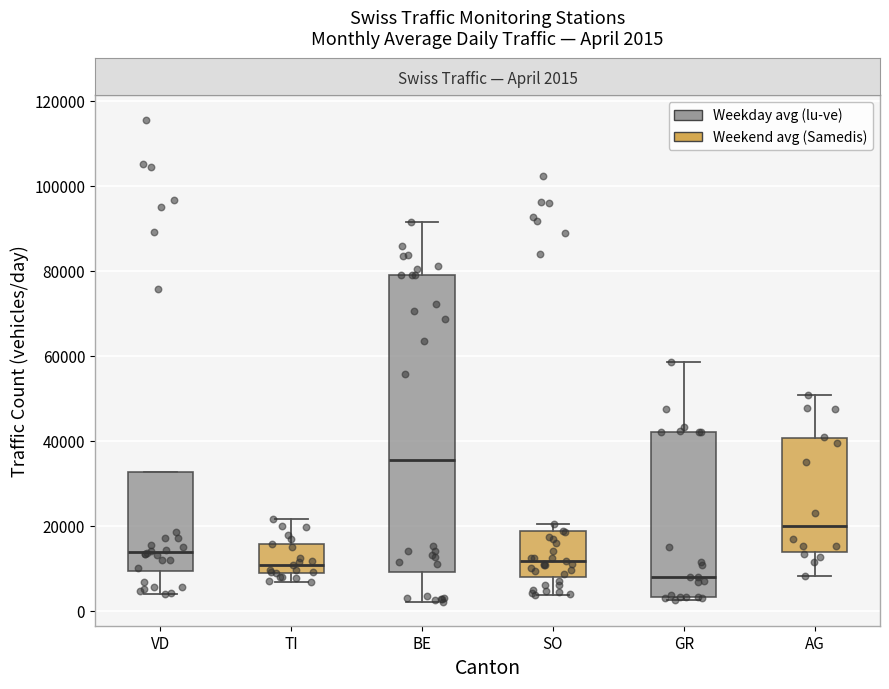

Which box's median line is the lowest?

GR